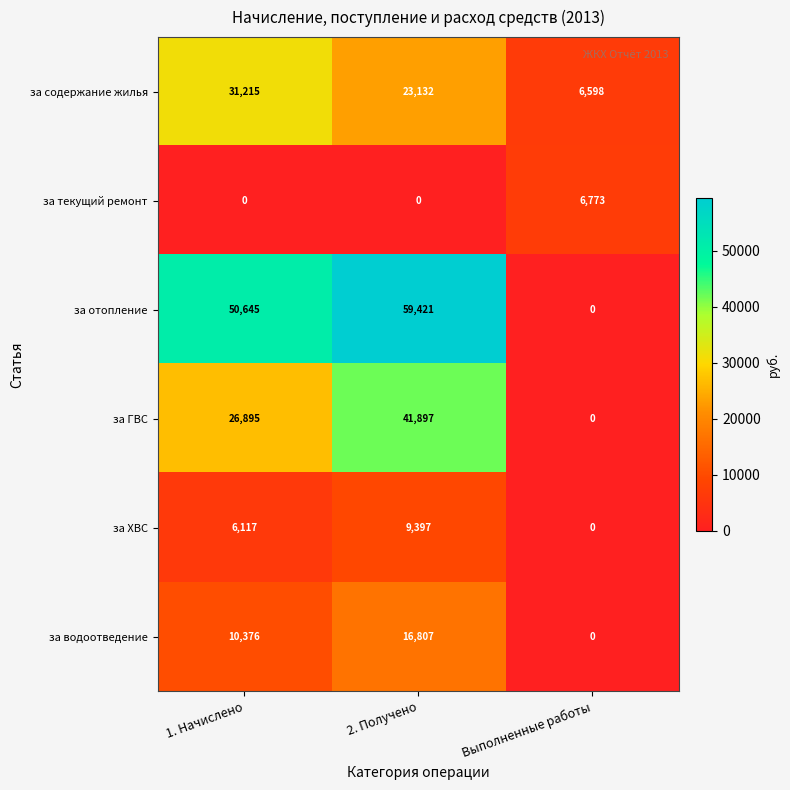

List the series in order of their peak value, lowest first.

за текущий ремонт, за ХВС, за водоотведение, за содержание жилья, за ГВС, за отопление